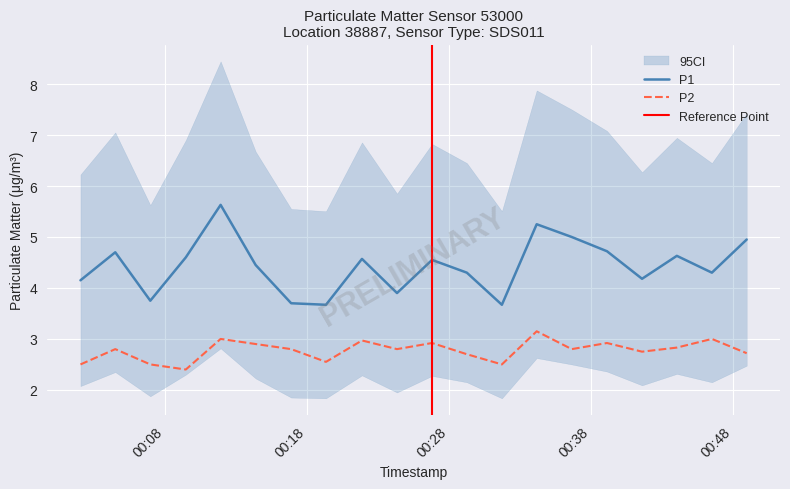

What is the difference between the second highest and second lowest values in the P2 series?

0.5